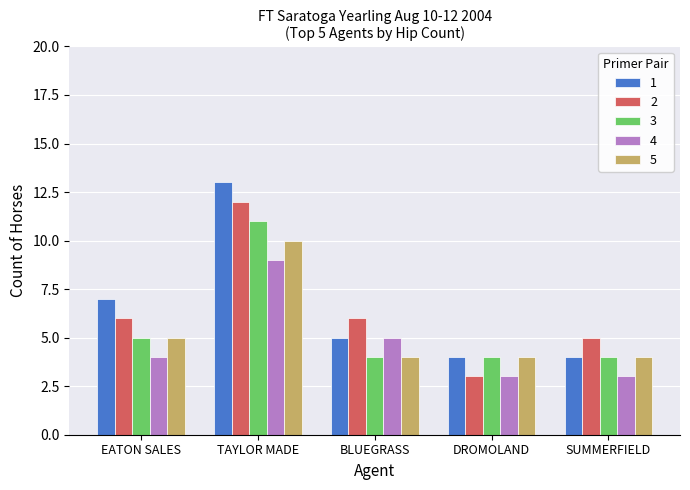

Is it true that 1 equals 4 at DROMOLAND?

True